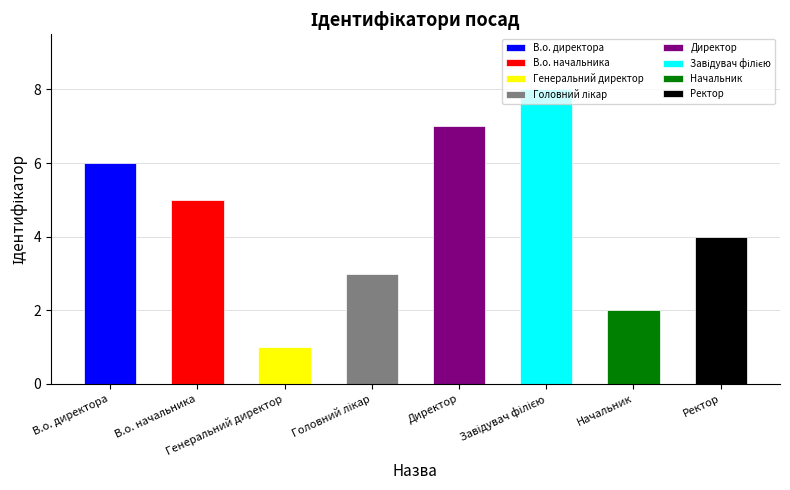

What is the maximum value shown in the chart?

8